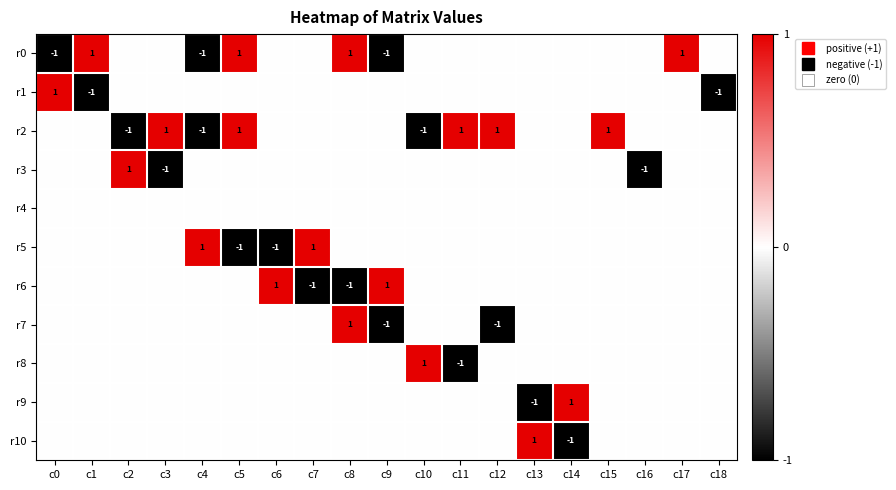

Is it true that r2 equals 1 at c15?

False